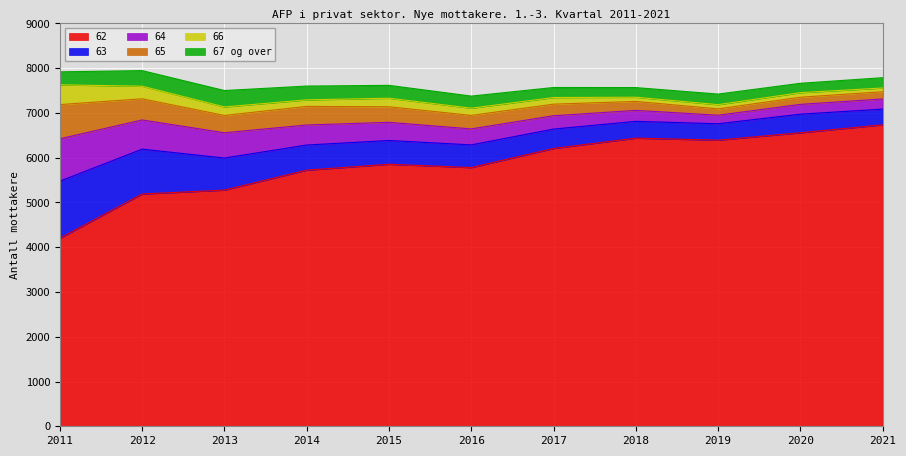

Which series has the widest spread of values?

62